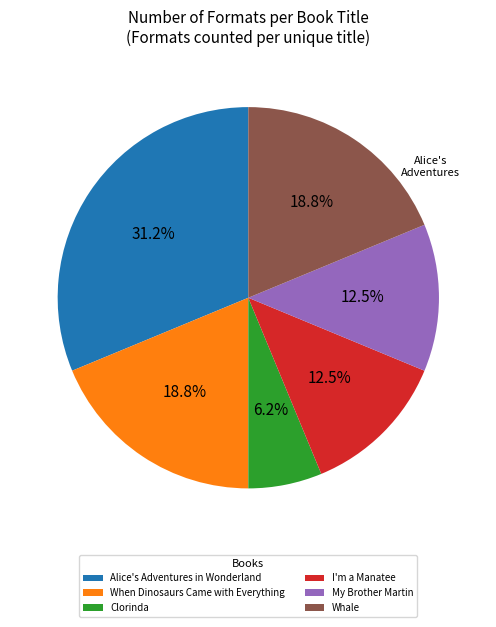

To the nearest percent, what portion does Clorinda represent?

6%